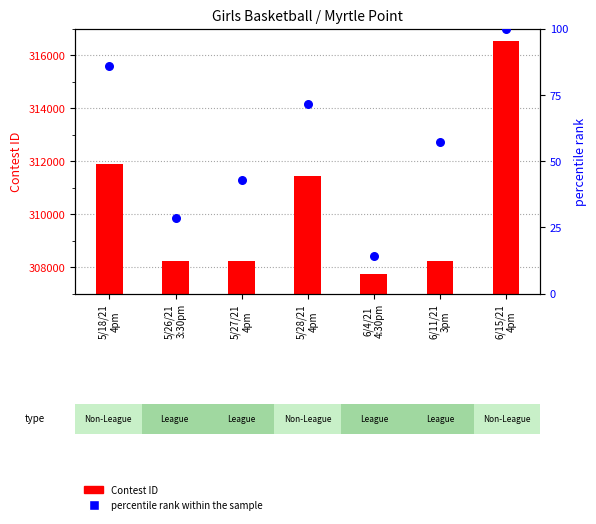

What are all the series names shown in the legend?

Contest ID, percentile rank within the sample